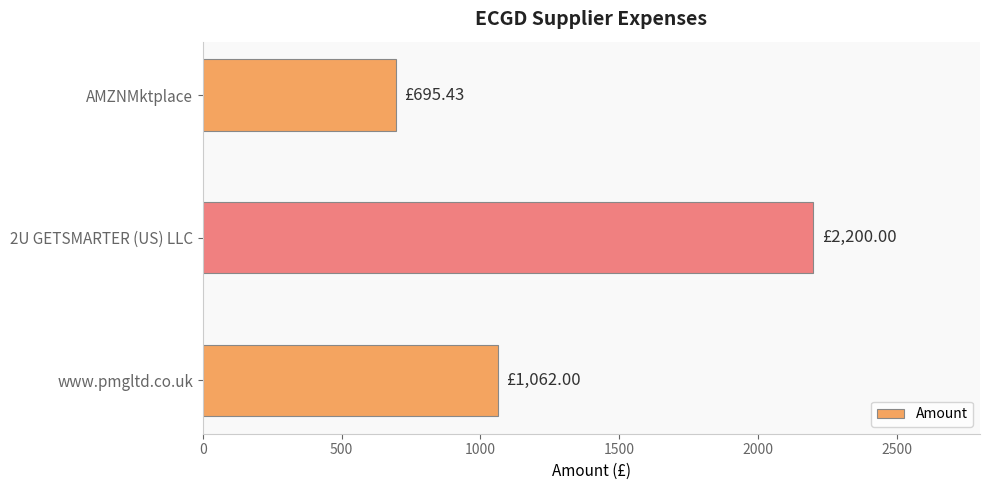

What is the maximum value shown in the chart?

2200.0